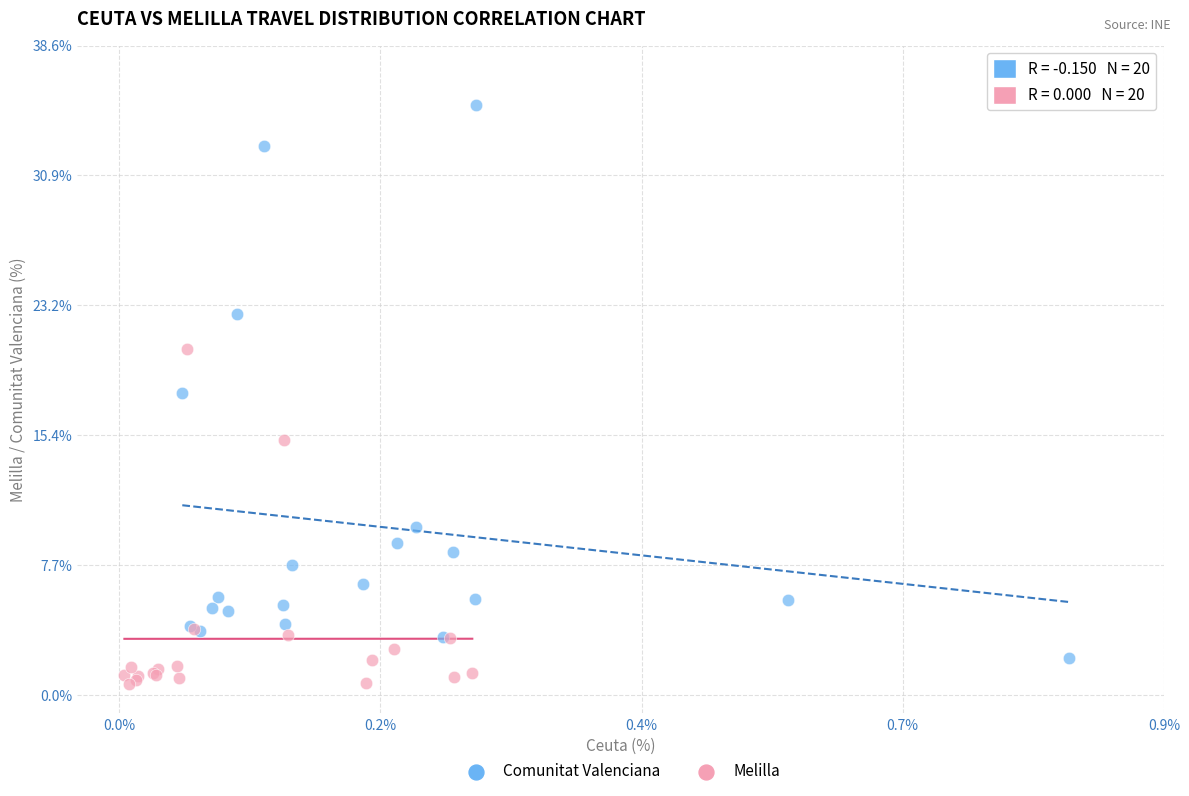

Which series reaches the maximum Y coordinate?

Comunitat Valenciana